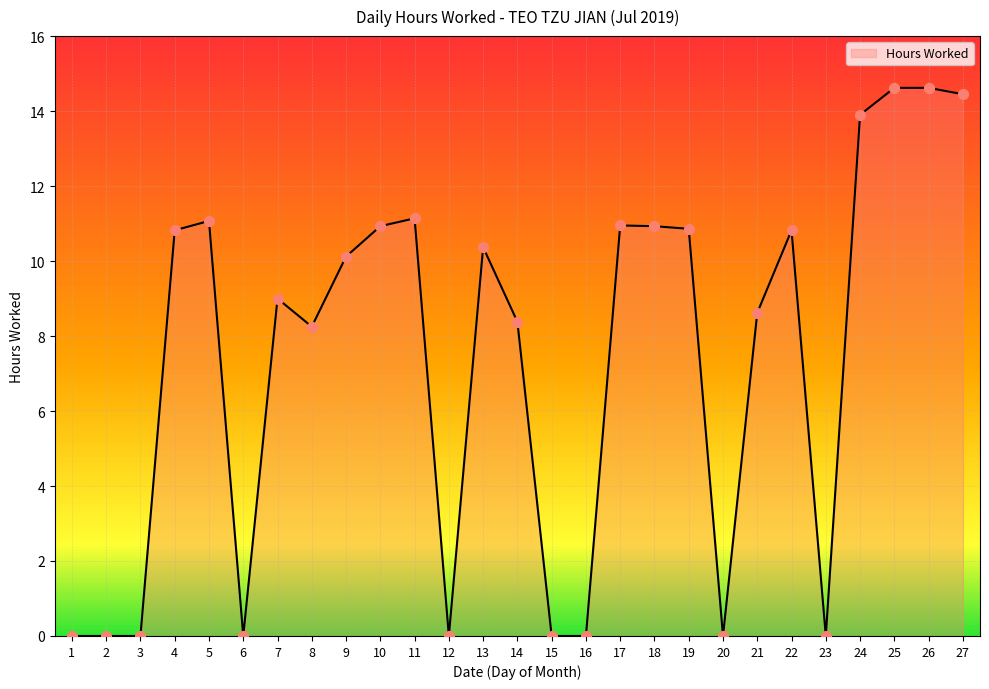

Between 9 and 1, which is larger?

9